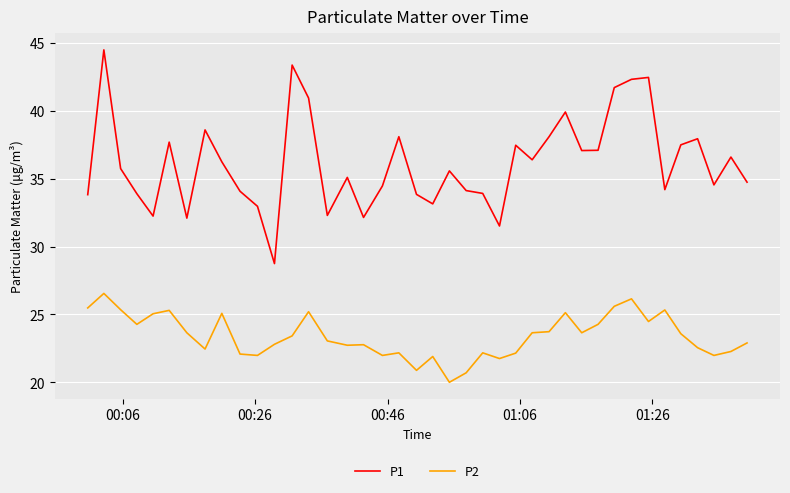

True or false: P1 and P2 cross at least once.

False